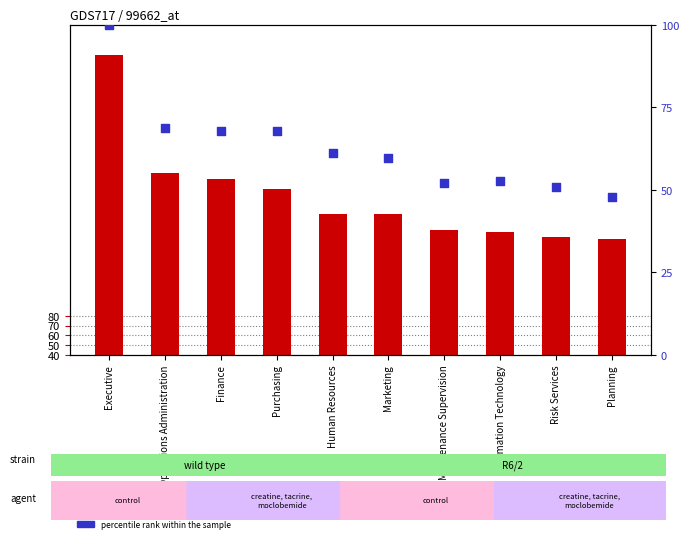

Which series reaches the maximum Y coordinate?

TotalWages